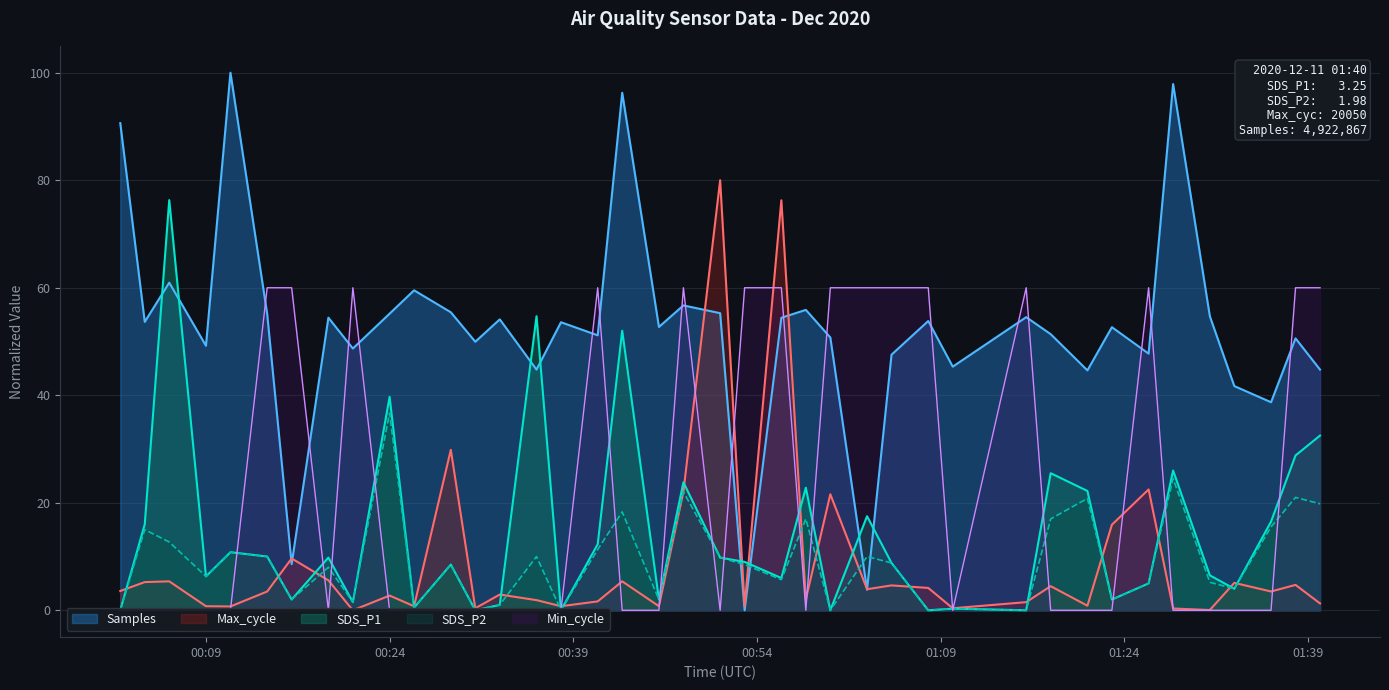

Reading right to left, what are all the values shown in this chart?

Samples: 44.8	50.6	38.7	41.7	54.7	97.9	47.7	52.7	44.6	51.4	54.5	45.3	53.8	47.6	3.8	50.7	55.9	54.4	0.0	55.3	56.7	52.7	96.3	51.1	53.6	44.8	54.1	50.0	55.4	59.5	55.2	48.7	54.4	8.6	55.1	100.0	49.2	60.9	53.6	90.6
Max_cycle: 1.3	4.7	3.5	5.1	0.0	0.3	22.5	15.9	0.9	4.5	1.5	0.4	4.2	4.6	3.9	21.6	2.0	76.3	0.8	80.0	22.1	0.8	5.4	1.7	0.8	1.9	2.9	0.4	29.8	0.8	2.7	0.0	5.6	9.6	3.5	0.7	0.8	5.4	5.2	3.6
Min_cycle: 60.0	60.0	0.0	0.0	0.0	0.0	60.0	0.0	0.0	0.0	60.0	0.0	60.0	60.0	60.0	60.0	0.0	60.0	60.0	0.0	60.0	0.0	0.0	60.0	0.0	0.0	0.0	0.0	0.0	0.0	0.0	60.0	0.0	60.0	60.0	0.0	0.0	0.0	0.0	0.0
SDS_P1: 32.5	28.8	16.5	4.0	6.5	26.0	5.0	2.0	22.2	25.5	0.0	0.3	0.0	8.8	17.5	0.0	22.8	6.0	9.0	9.8	23.8	2.0	52.0	12.3	0.0	54.7	1.0	0.0	8.5	0.5	39.7	1.5	9.8	2.0	10.0	10.8	6.3	76.3	16.0	0.0
SDS_P2: 19.8	21.0	15.5	4.0	5.2	24.5	5.0	2.0	20.8	17.0	0.0	0.3	0.0	8.8	10.0	0.0	17.0	5.7	8.5	9.8	22.0	2.0	18.3	11.3	0.0	10.0	1.0	0.0	8.5	0.5	36.7	1.5	8.0	2.0	10.0	10.8	6.3	12.7	15.0	0.0